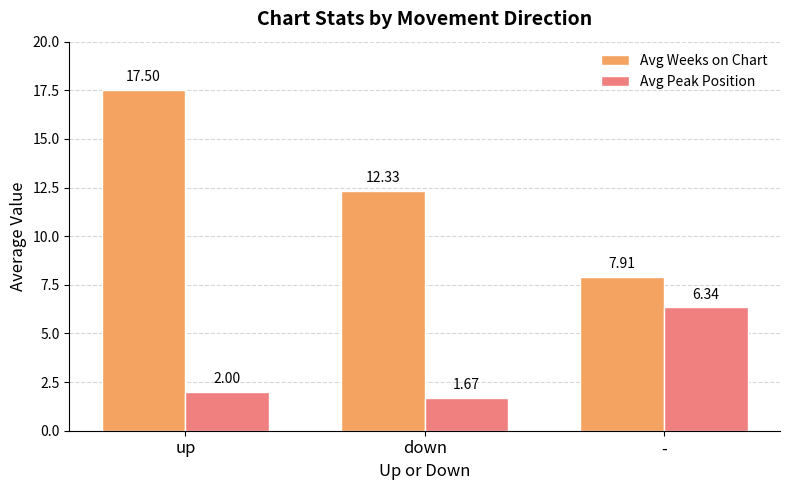

Where does the Avg Weeks on Chart series first go above 12?

up